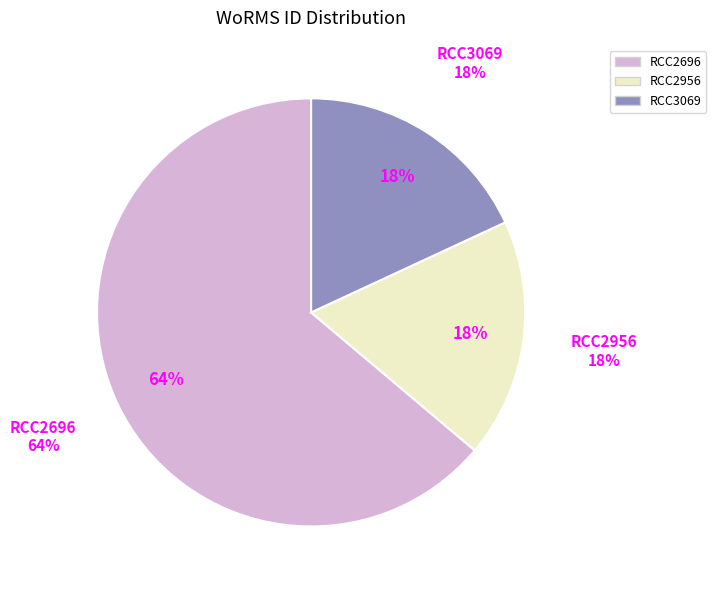

Which category accounts for the majority?

RCC2696